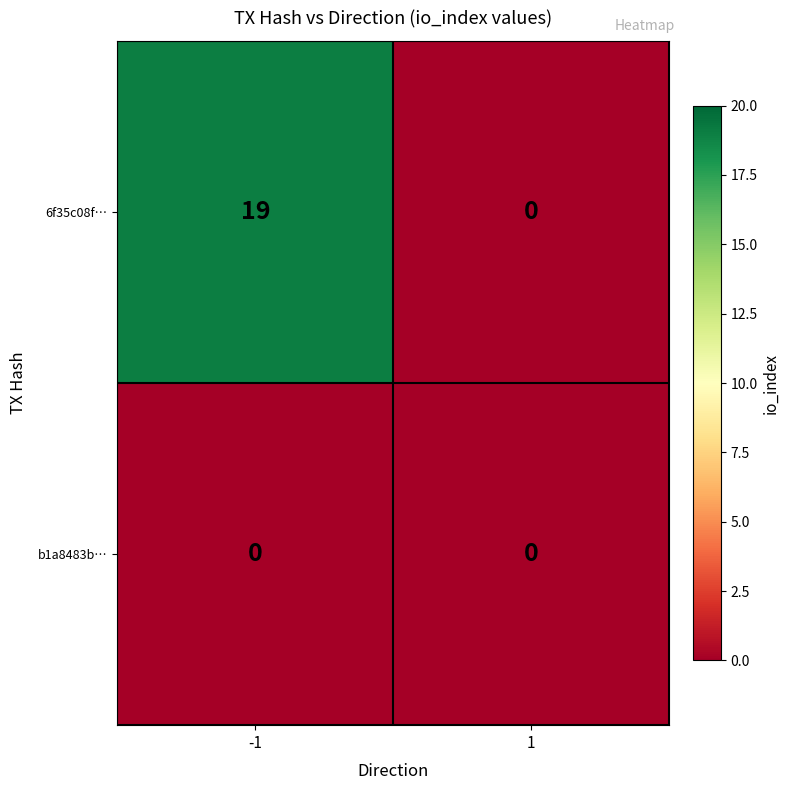

What value does the 6f35c08f… series have at -1, to the nearest 10?

20